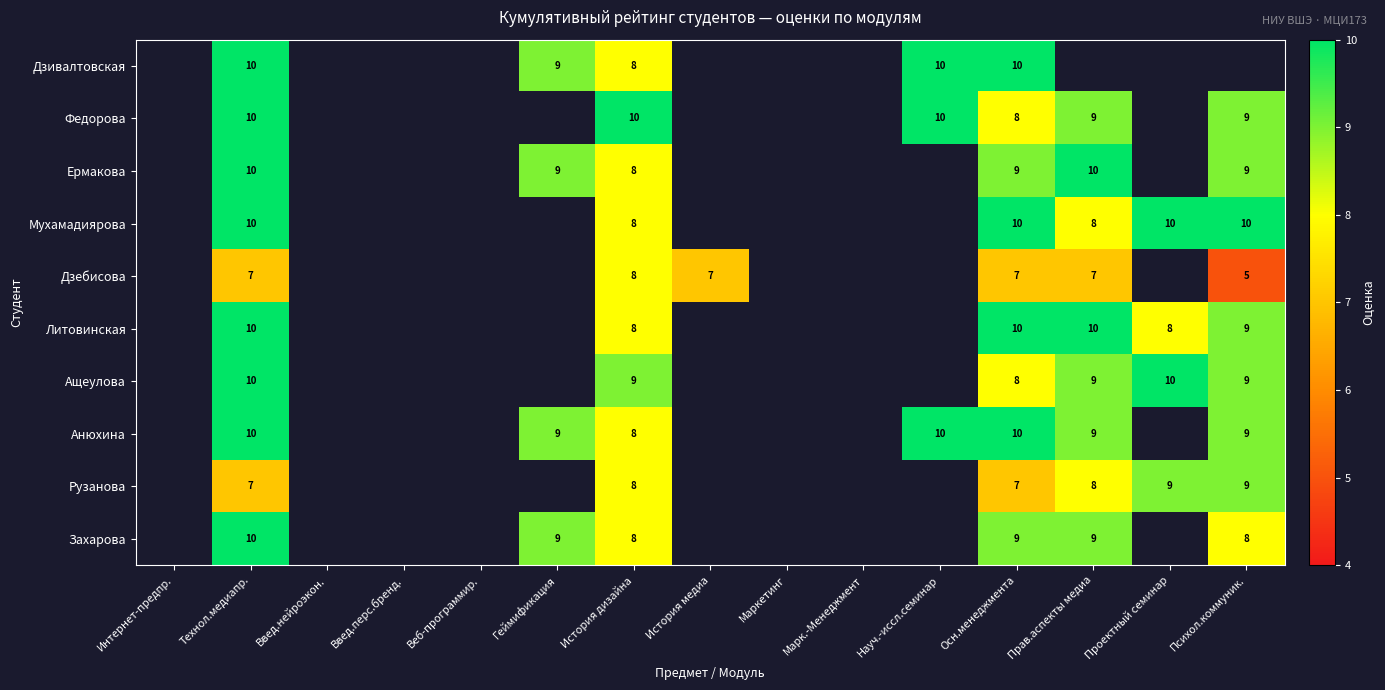

What is the maximum value shown in the chart?

10.0